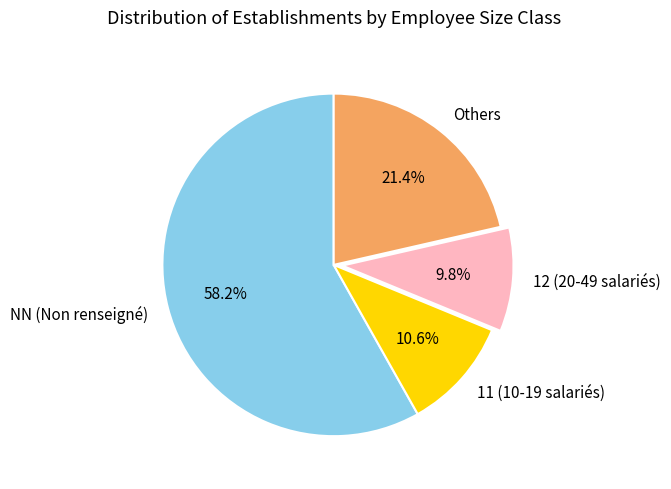

What is the largest slice in the pie chart?

NN (Non renseigné)